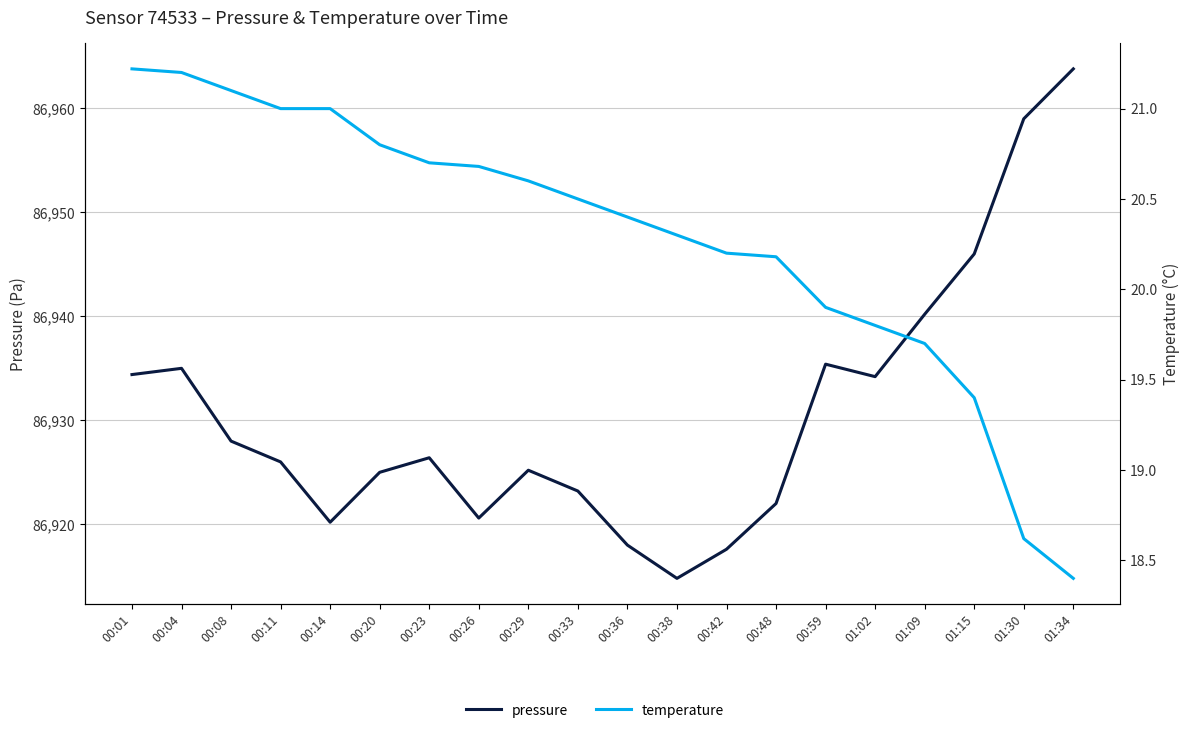

What position from the left is 00:14?

5